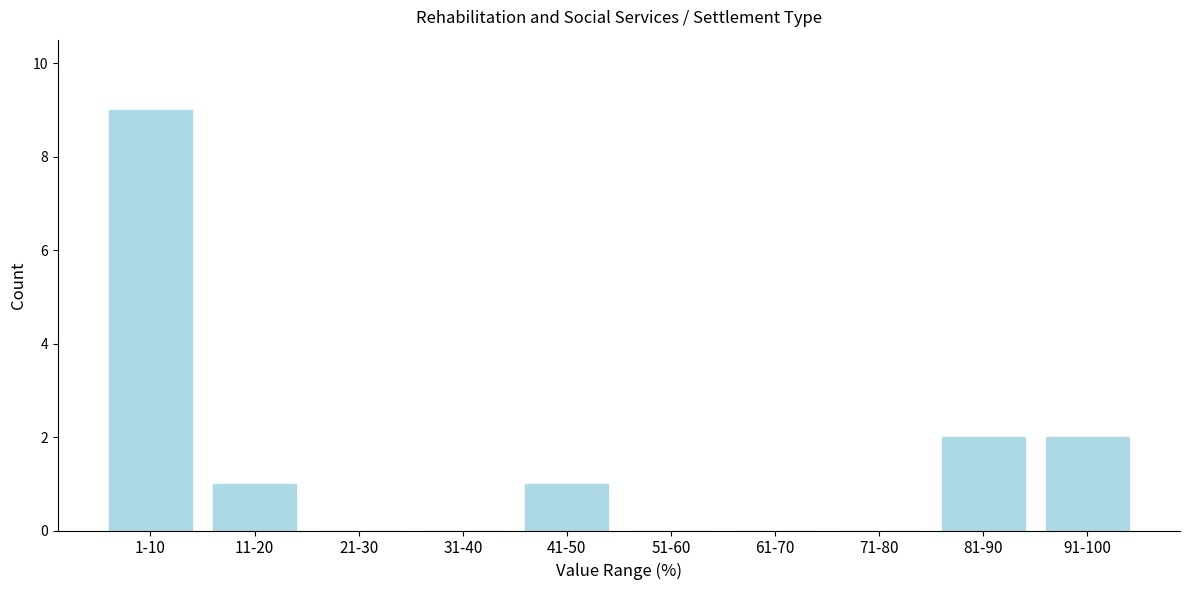

Reading left to right, extract all data points from this chart.

1-10=9	11-20=1	21-30=0	31-40=0	41-50=1	51-60=0	61-70=0	71-80=0	81-90=2	91-100=2